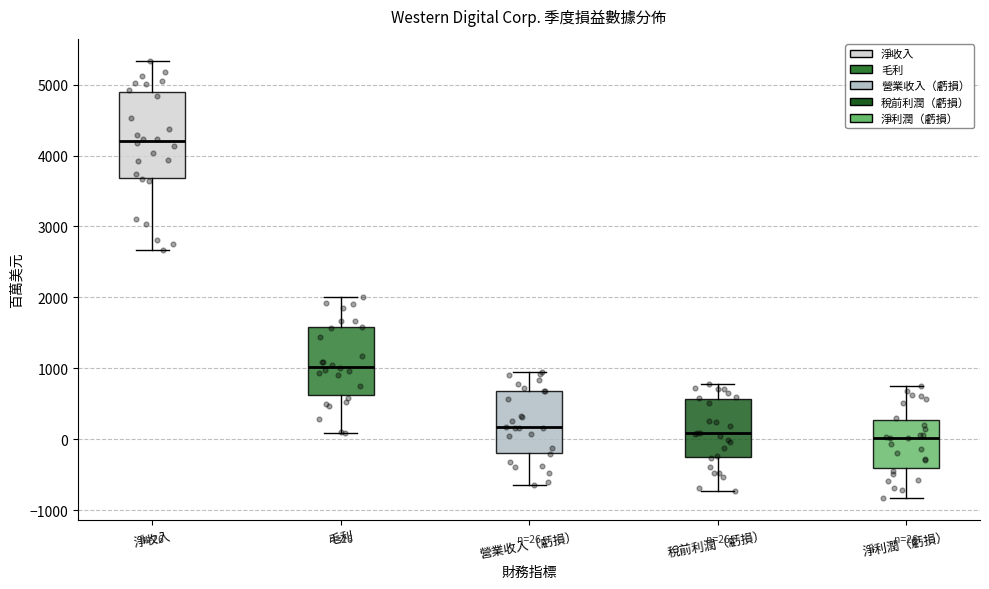

Comparing the boxes themselves (not the whiskers), which one is the tallest?

淨收入